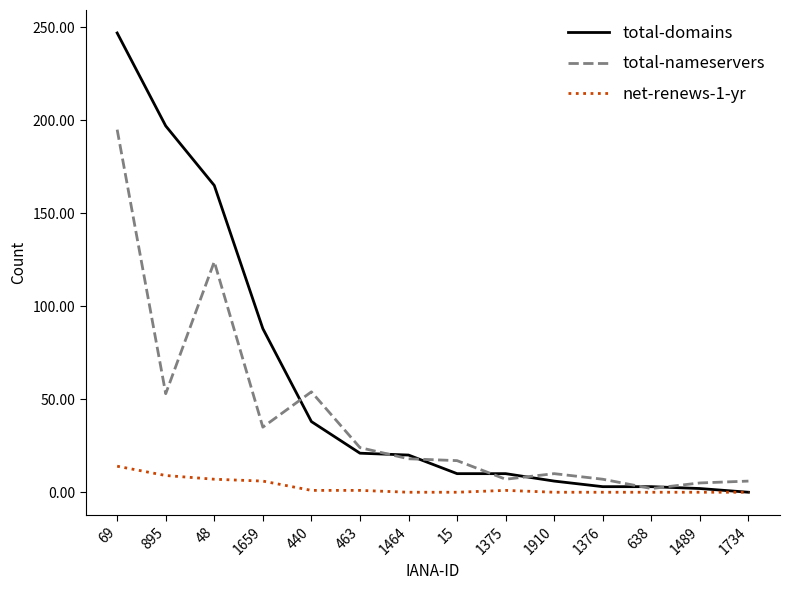

The value of total-nameservers at 48 is 124. True or false?

True